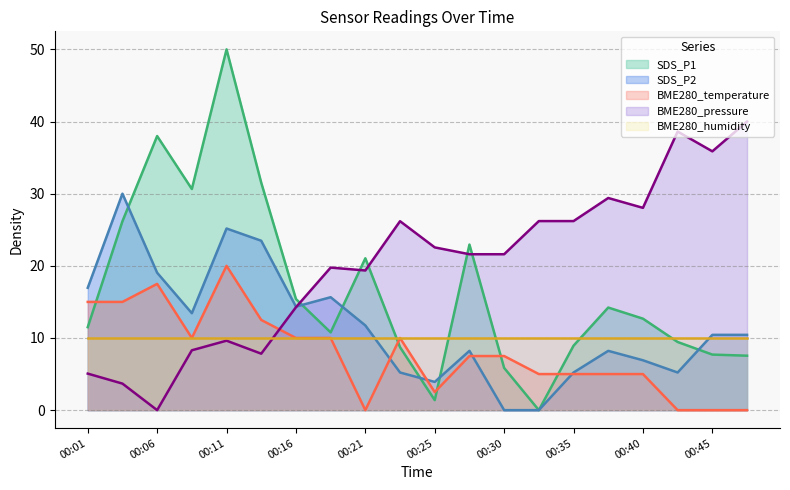

In BME280_temperature, how many points are higher than both neighbors (excluding endpoints)?

3